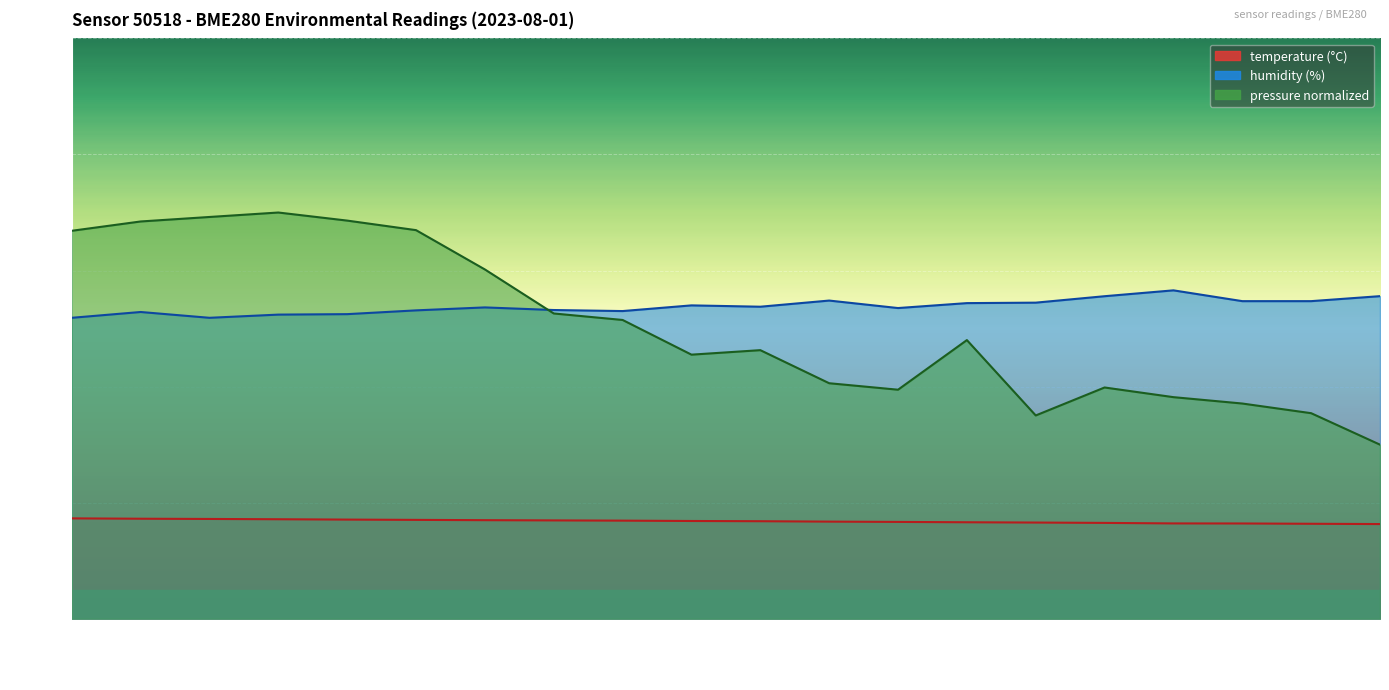

What is the lowest value of the humidity series?

51.9